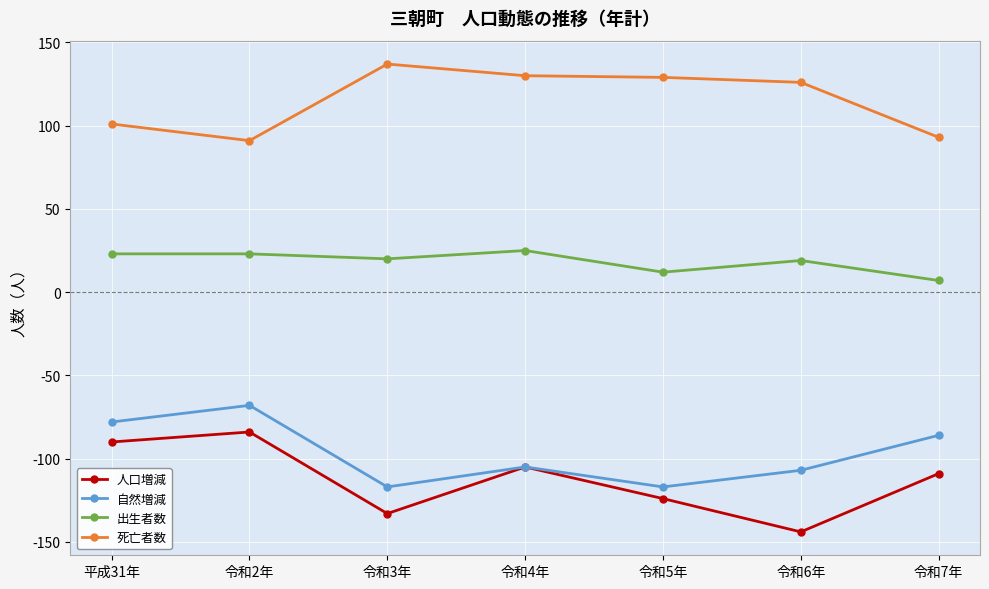

Where does the 人口増減 series first go above -109?

平成31年